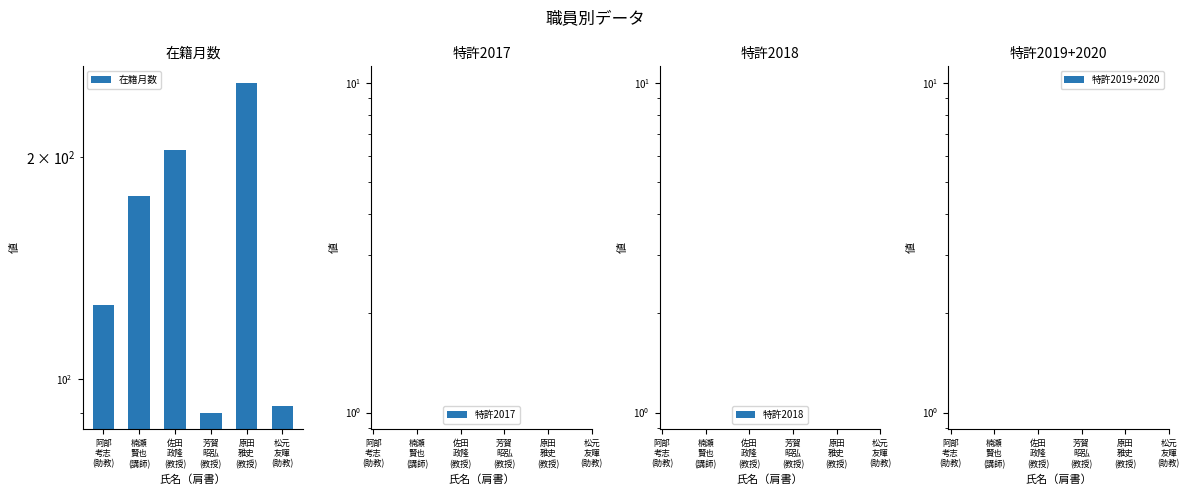

Is the value of 特許2019+2020 at 芳賀
昭弘
(教授) greater than the value of 在籍月数 at 佐田
政隆
(教授)?

No